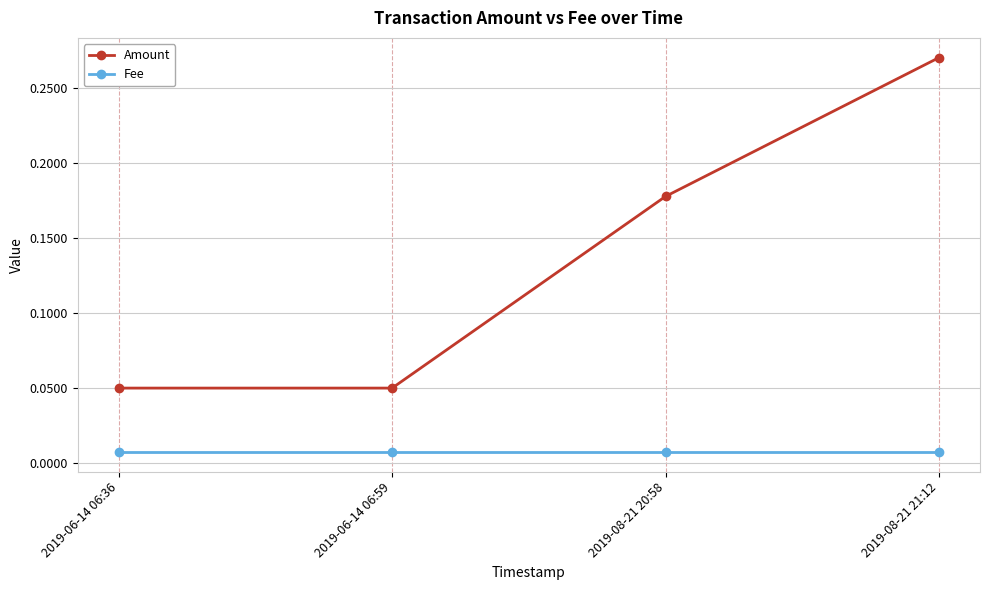

How many lines are shown in the chart?

2